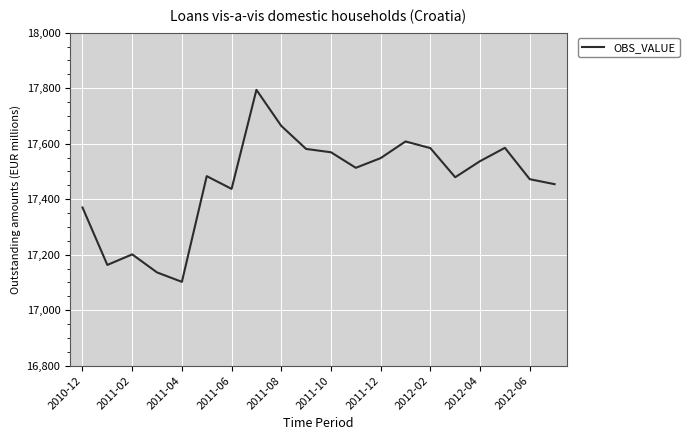

What is the greatest value displayed?

17794